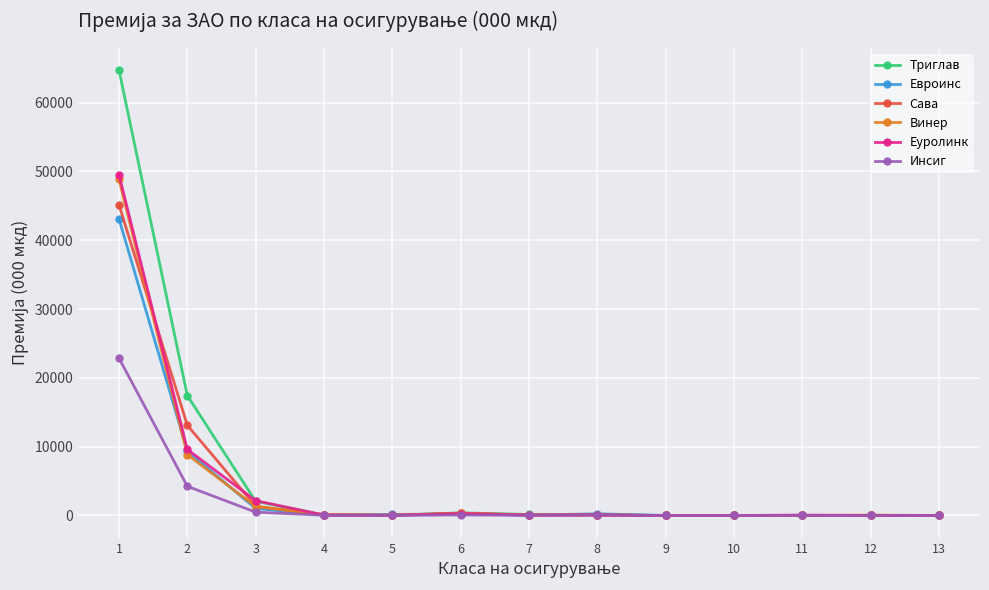

Which series has the largest range (max minus min)?

Триглав